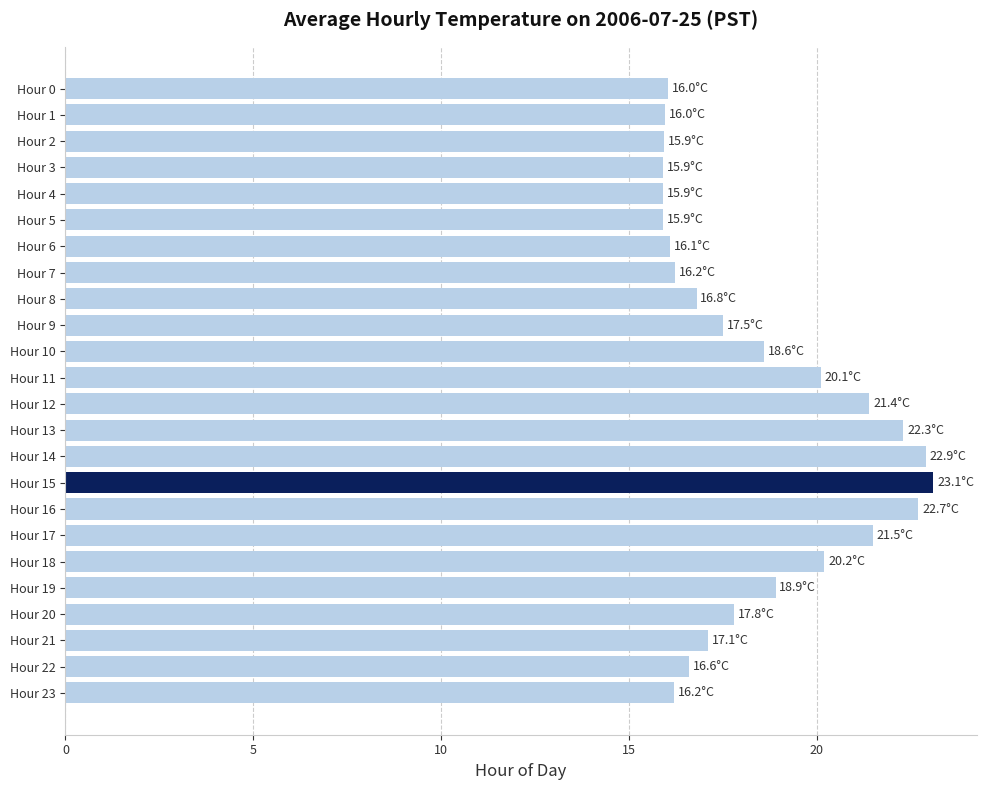

What is the maximum value shown in the chart?

23.1